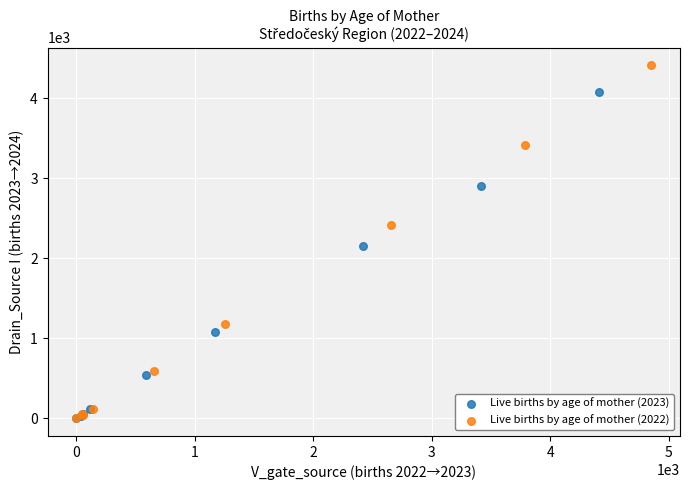

Which series has the largest Y range (max minus min)?

Live births by age of mother (2022)